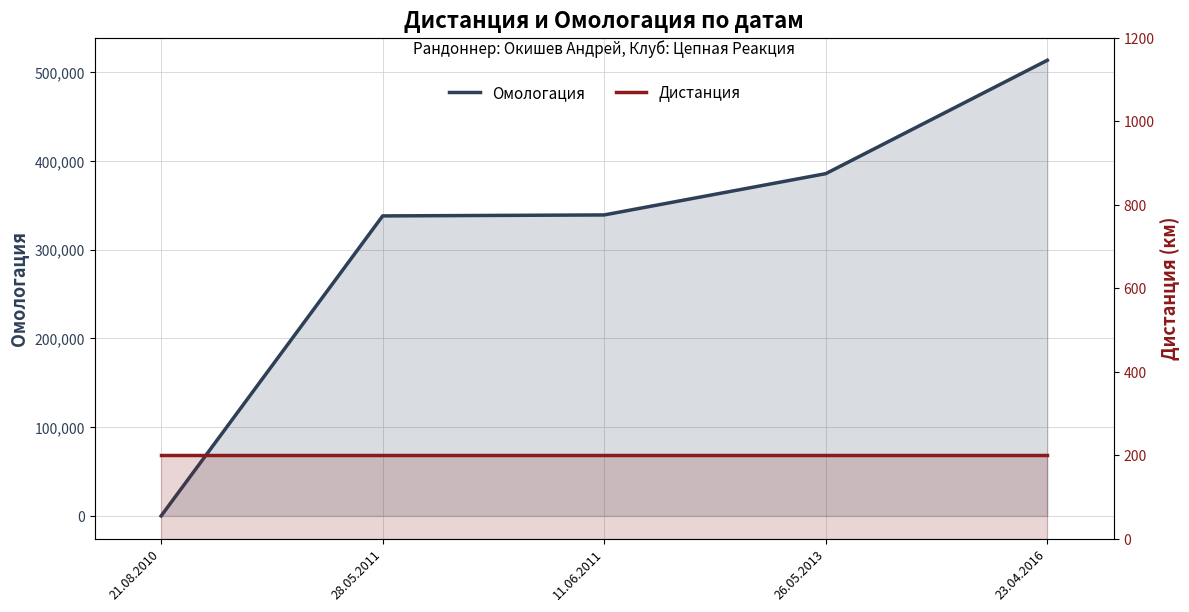

At which label does Омологация first exceed 339027?

26.05.2013